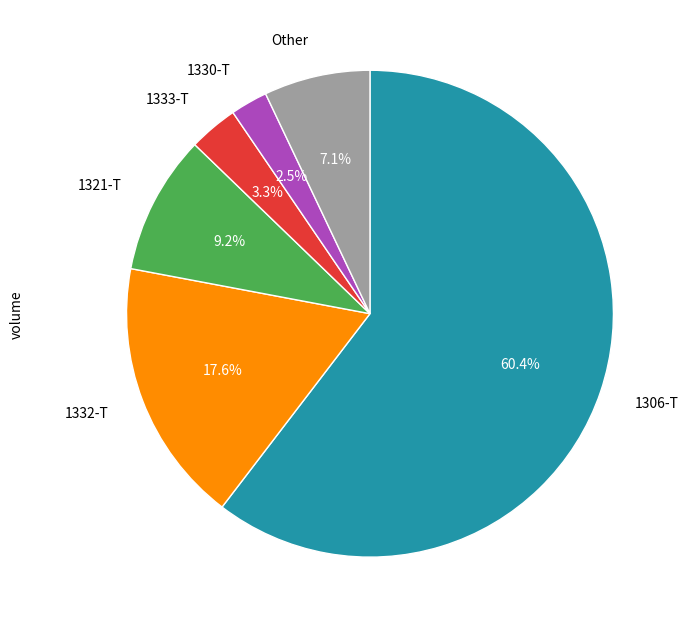

Which has a higher value, 1306-T or 1321-T?

1306-T